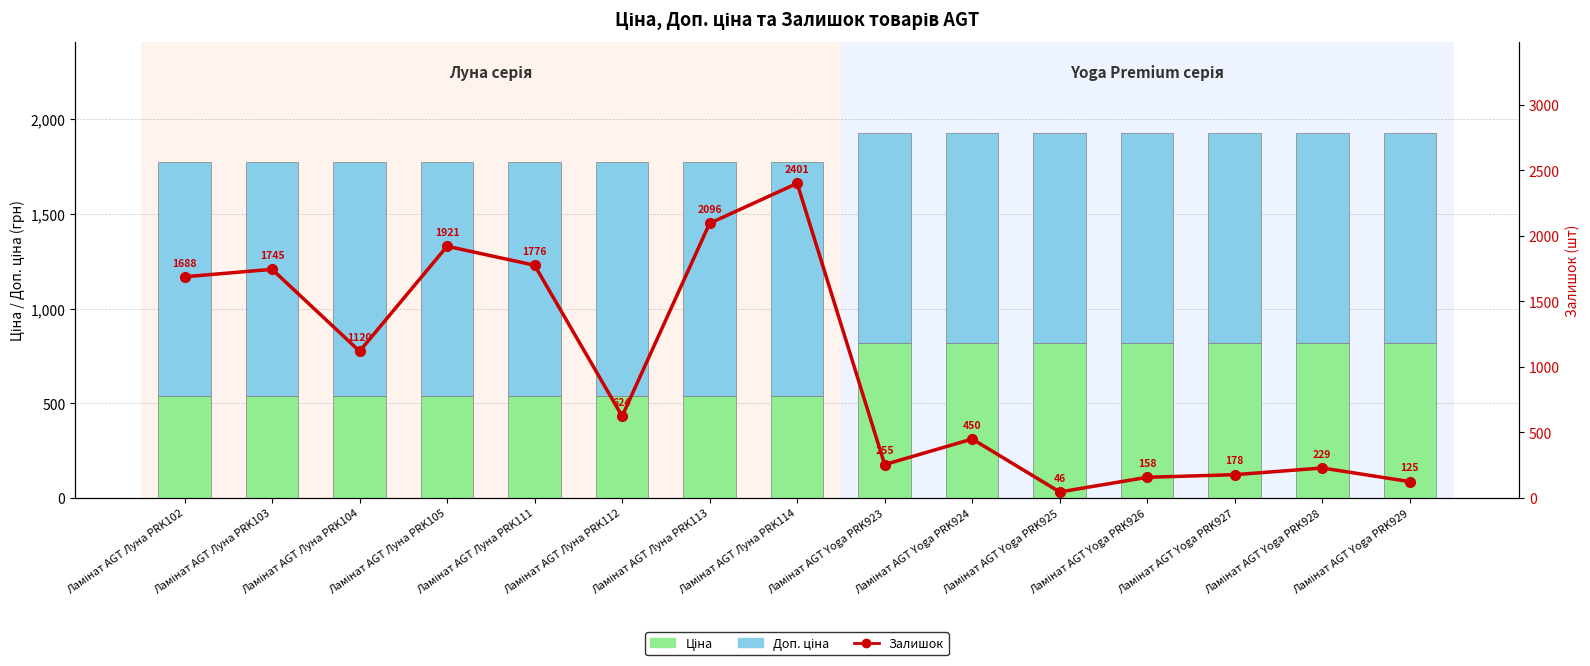

Does the chart contain any negative values?

No